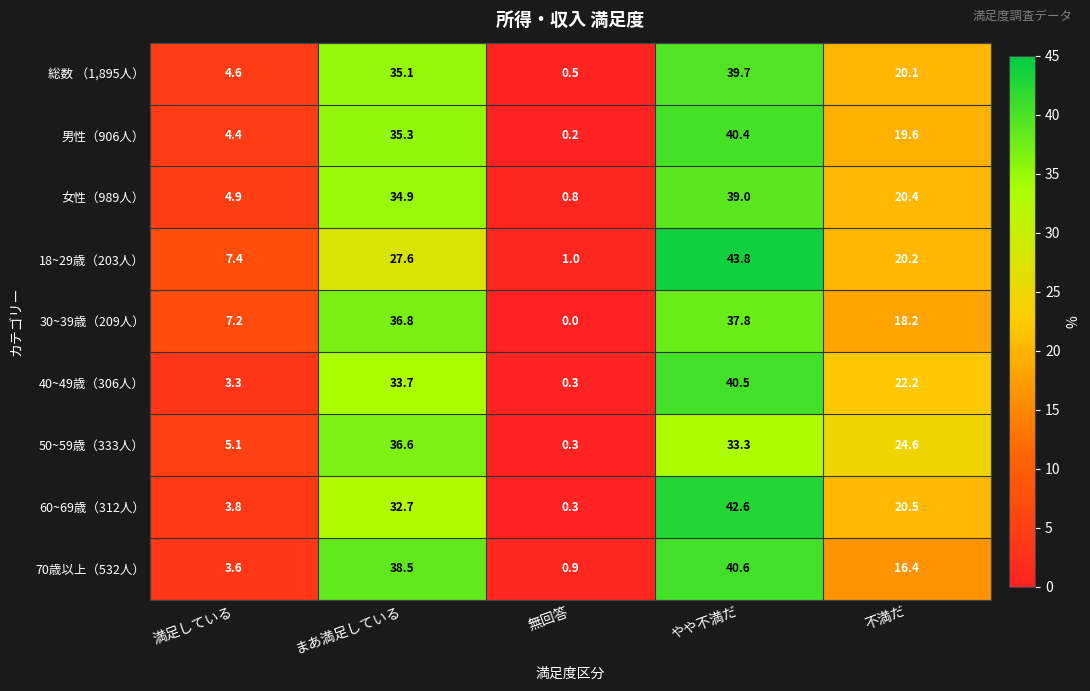

Is it true that 総数 （1,895人） equals 39.7 at やや不満だ?

True